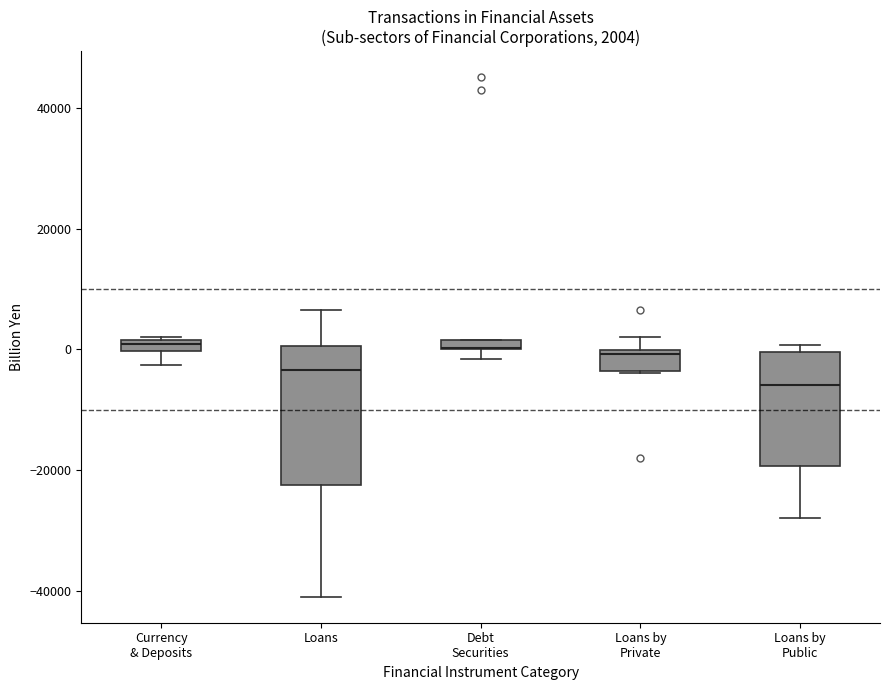

Which box is the tallest, from its lower edge to its upper edge?

Loans